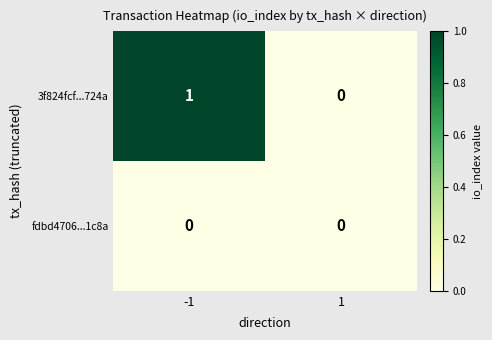

Between -1 and 1, which series saw the biggest shift?

3f824fcf...724a